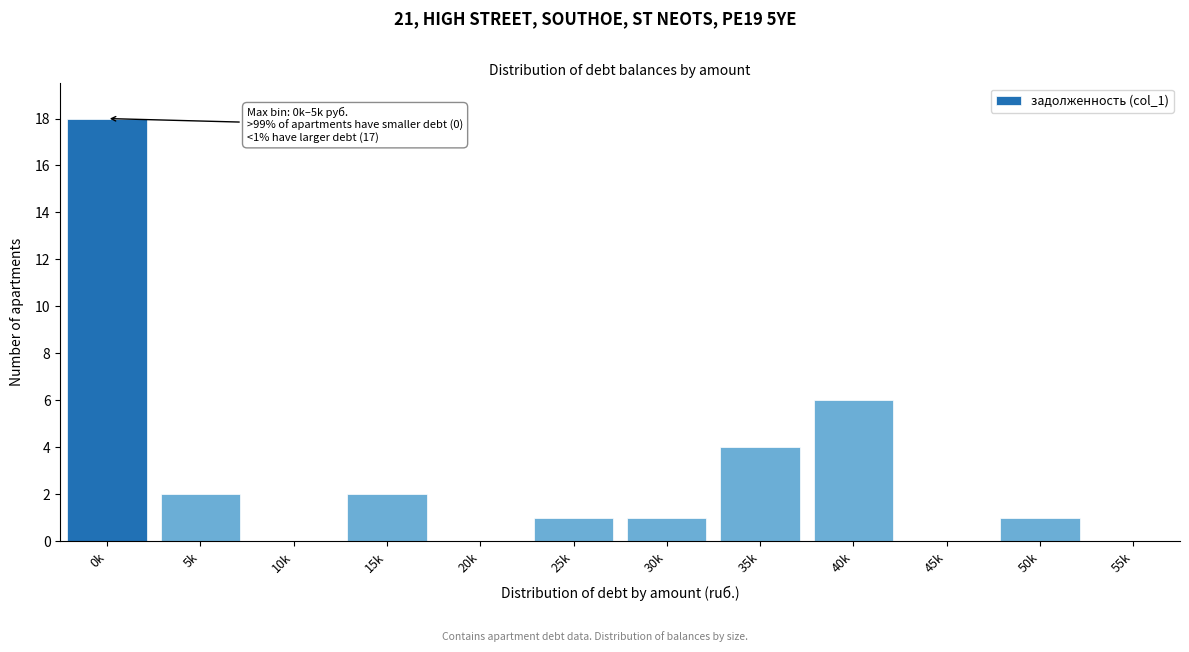

Reading left to right, extract all data points from this chart.

0k=18	5k=2	10k=0	15k=2	20k=0	25k=1	30k=1	35k=4	40k=6	45k=0	50k=1	55k=0